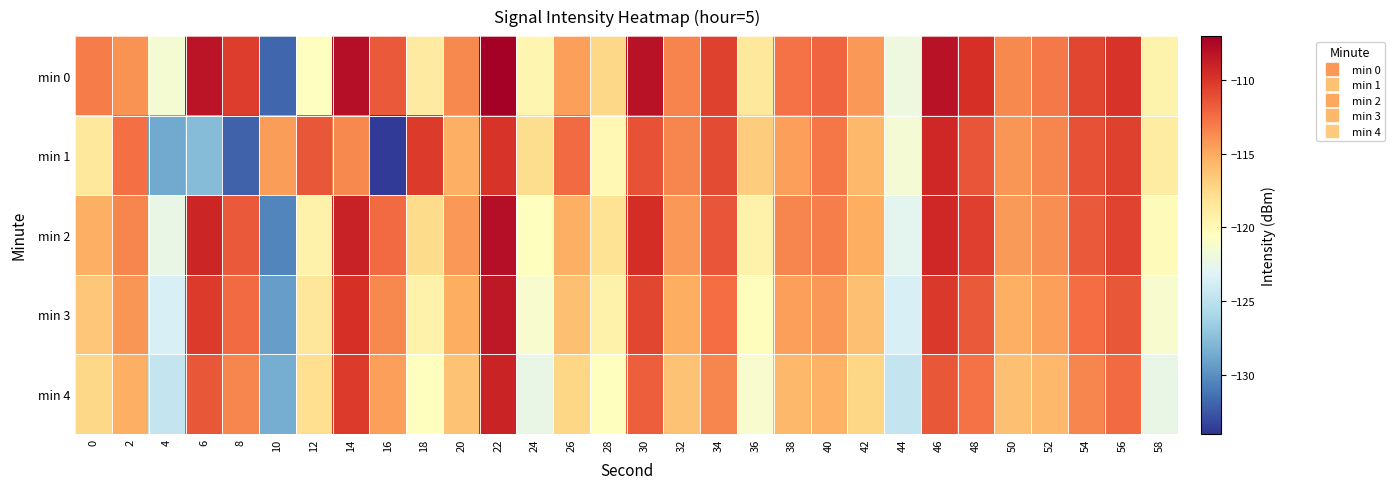

Reading right to left, what are all the values shown in this chart?

min 0: 58=-119.5	56=-109.9	54=-110.7	52=-113.0	50=-113.5	48=-109.6	46=-108.1	44=-122.1	42=-114.2	40=-112.1	38=-112.7	36=-118.5	34=-110.5	32=-113.4	30=-108.1	28=-117.4	26=-114.5	24=-119.7	22=-107.0	20=-113.6	18=-118.8	16=-111.6	14=-107.9	12=-120.5	10=-131.9	8=-110.3	6=-108.2	4=-121.4	2=-114.0	0=-113.0
min 1: 58=-118.9	56=-110.6	54=-111.2	52=-113.5	50=-114.1	48=-111.3	46=-109.2	44=-121.5	42=-115.7	40=-112.9	38=-114.6	36=-116.8	34=-111.0	32=-113.5	30=-111.2	28=-119.9	26=-112.3	24=-117.7	22=-109.9	20=-115.3	18=-110.2	16=-133.8	14=-113.6	12=-111.5	10=-114.4	8=-132.1	6=-127.6	4=-128.6	2=-112.5	0=-118.6
min 2: 58=-120.2	56=-110.7	54=-111.6	52=-113.8	50=-114.3	48=-110.5	46=-109.2	44=-122.8	42=-115.1	40=-113.1	38=-113.5	36=-119.2	34=-111.3	32=-114.2	30=-109.6	28=-118.1	26=-115.2	24=-120.5	22=-107.9	20=-114.2	18=-117.6	16=-112.3	14=-108.9	12=-119.2	10=-130.5	8=-111.6	6=-109.1	4=-122.3	2=-113.5	0=-115.2
min 3: 58=-121.2	56=-111.5	54=-112.5	52=-114.6	50=-115.2	48=-111.6	46=-110.1	44=-123.5	42=-116.1	40=-114.2	38=-114.6	36=-120.3	34=-112.5	32=-115.1	30=-110.8	28=-119.2	26=-116.1	24=-121.2	22=-108.5	20=-115.1	18=-119.3	16=-113.6	14=-109.7	12=-118.5	10=-129.3	8=-112.3	6=-110.2	4=-123.5	2=-114.1	0=-116.5
min 4: 58=-122.3	56=-112.3	54=-113.5	52=-115.7	50=-116.1	48=-112.7	46=-111.5	44=-124.6	42=-117.2	40=-115.3	38=-115.7	36=-121.2	34=-113.5	32=-116.2	30=-111.8	28=-120.5	26=-117.2	24=-122.3	22=-109.0	20=-116.2	18=-120.5	16=-114.6	14=-110.2	12=-117.8	10=-128.5	8=-113.5	6=-111.5	4=-124.6	2=-115.2	0=-117.3